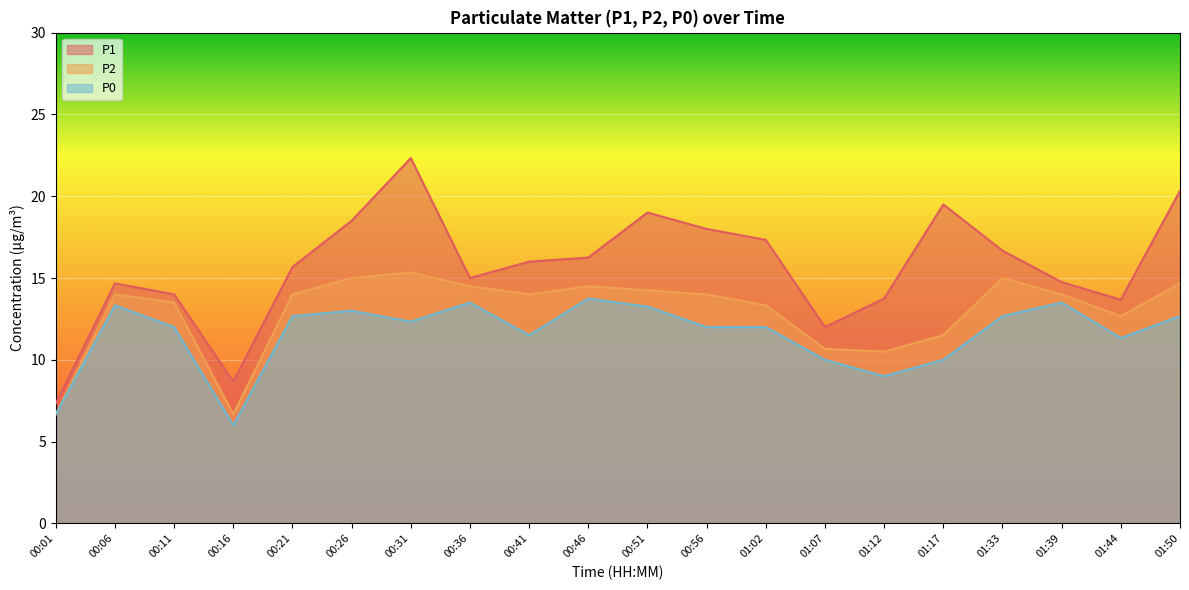

True or false: P2 and P1 intersect in this chart.

False